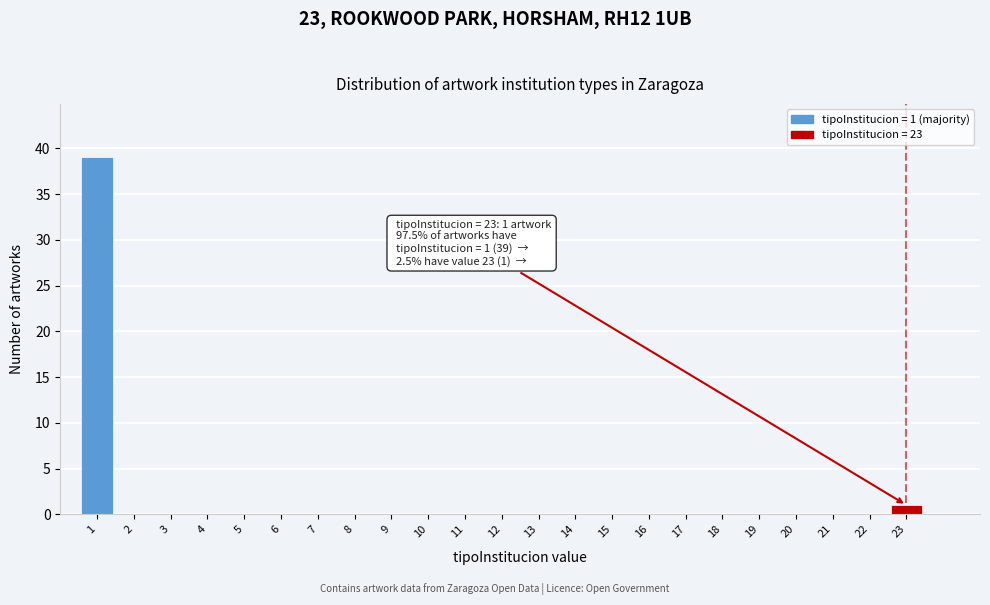

Reading left to right, extract all data points from this chart.

1=39	2=0	3=0	4=0	5=0	6=0	7=0	8=0	9=0	10=0	11=0	12=0	13=0	14=0	15=0	16=0	17=0	18=0	19=0	20=0	21=0	22=0	23=1